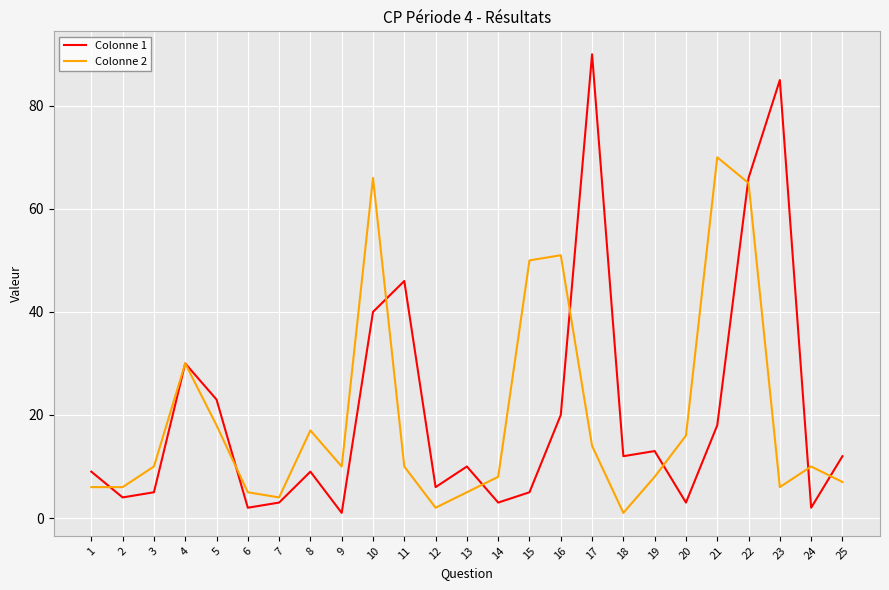

Rank the series by their average value, from lowest to highest.

Colonne 2, Colonne 1